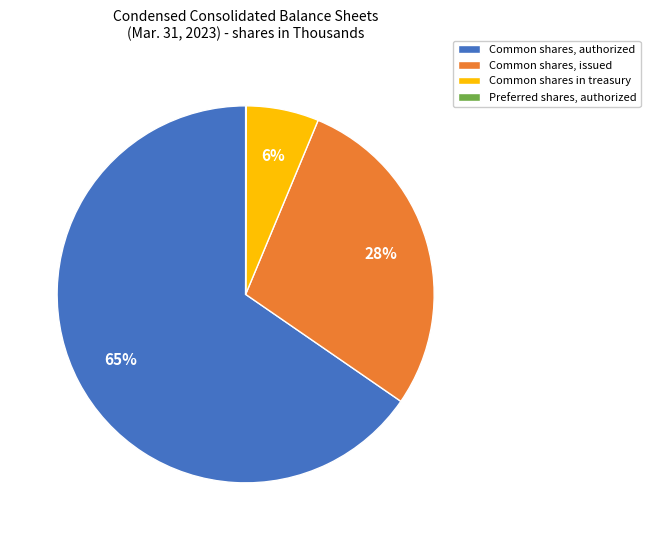

Which slice is the largest?

Common shares, authorized